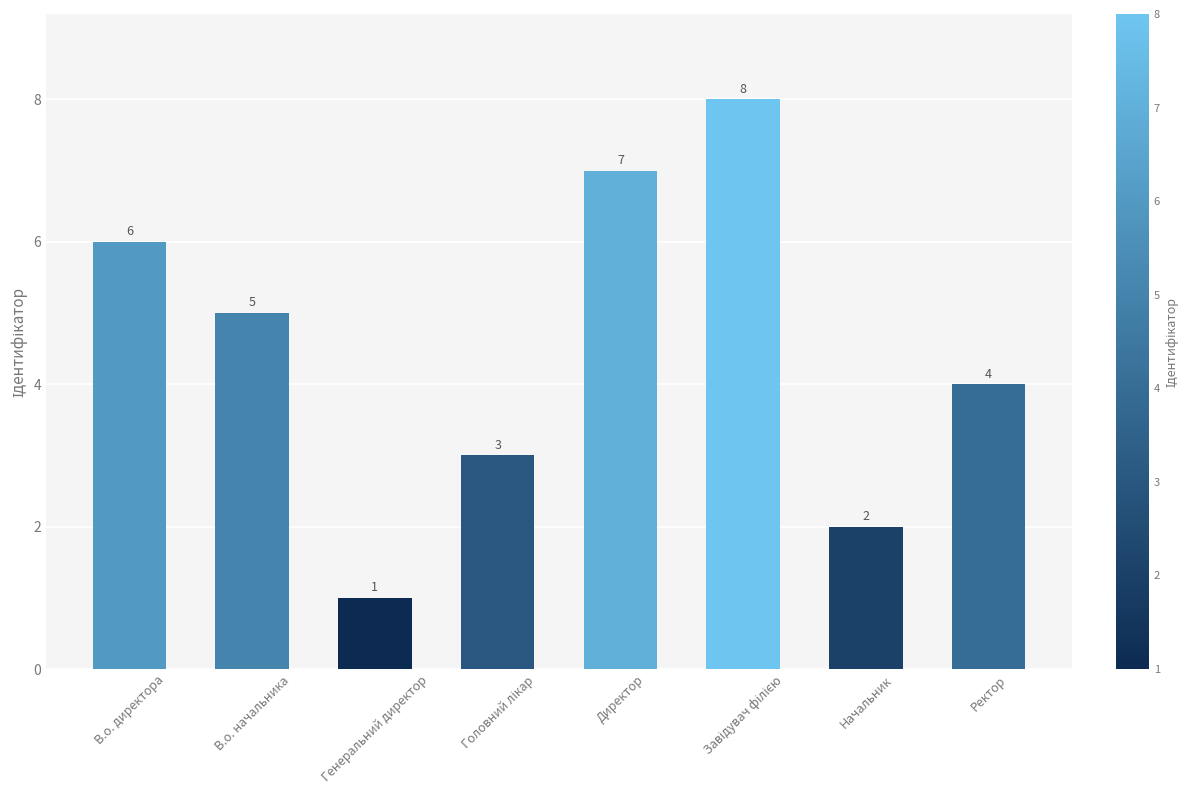

What is the label of the 4th bar from the right?

Директор